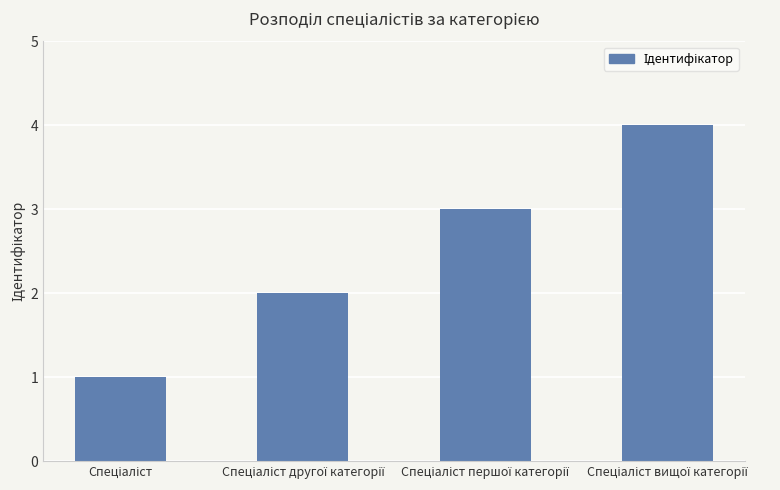

Count the values in the range 2 to 4.

3